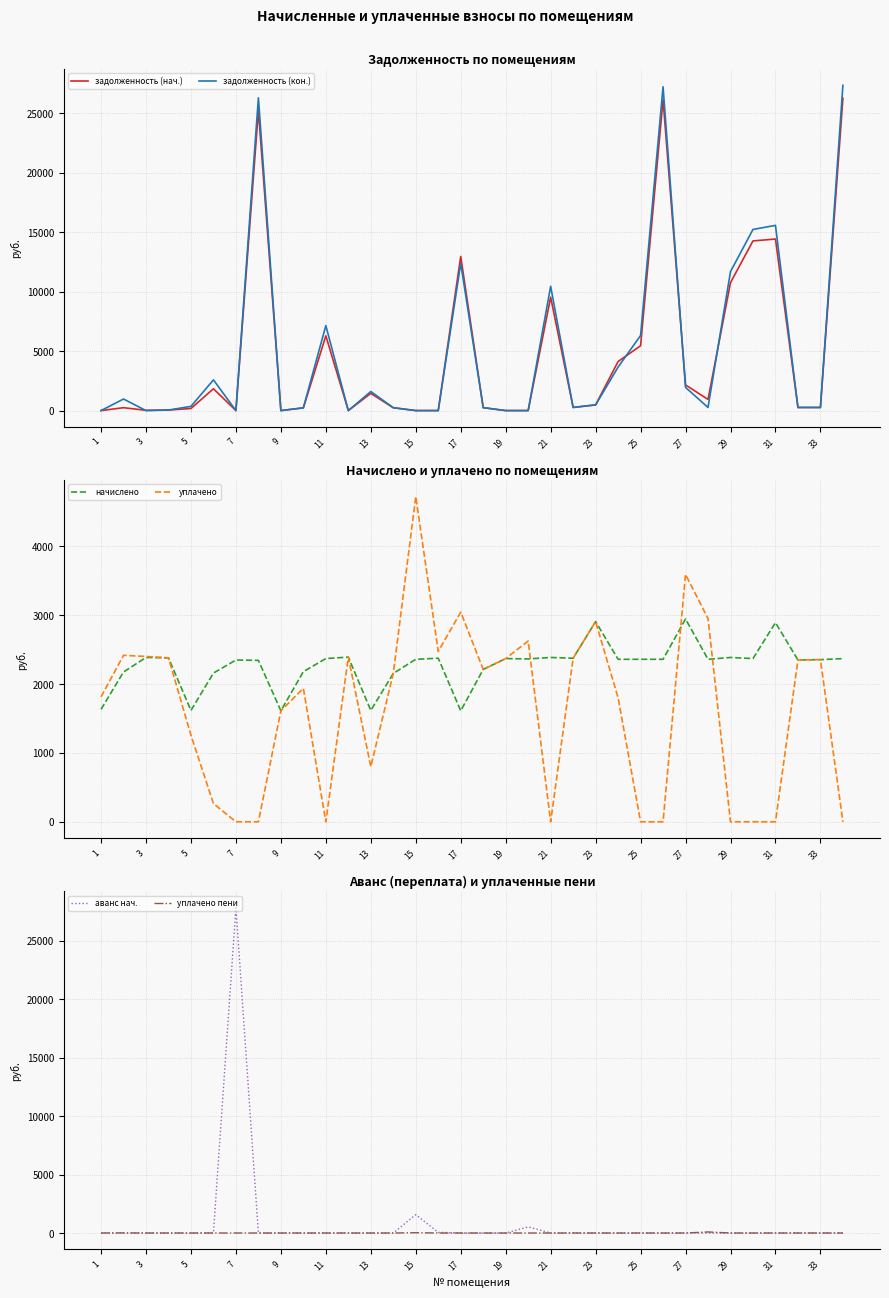

How many interior local valleys does the уплачено series have?

5